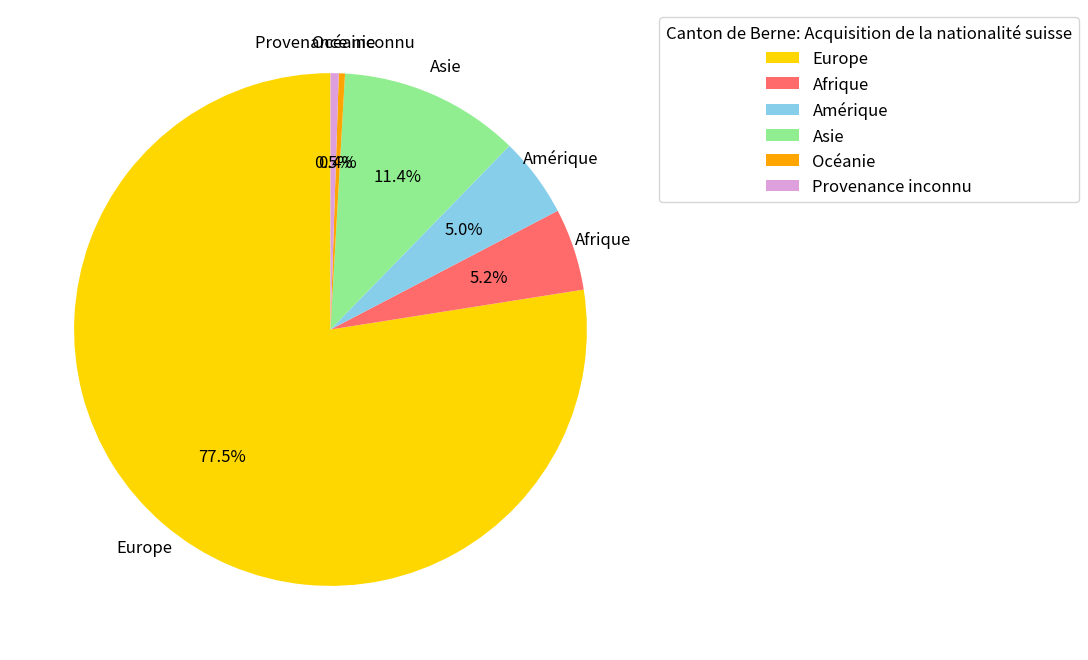

What portion of the pie excludes Afrique?

94.8%